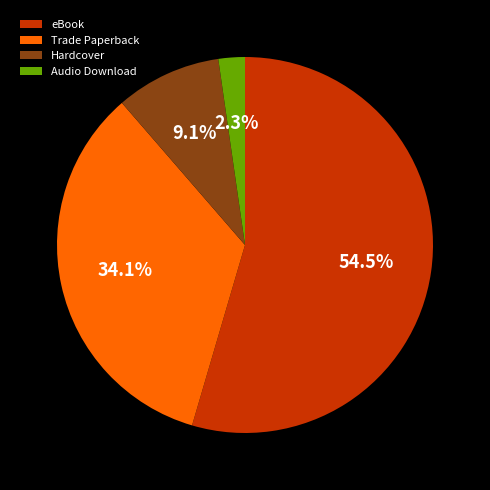

Between eBook and Audio Download, which is larger?

eBook